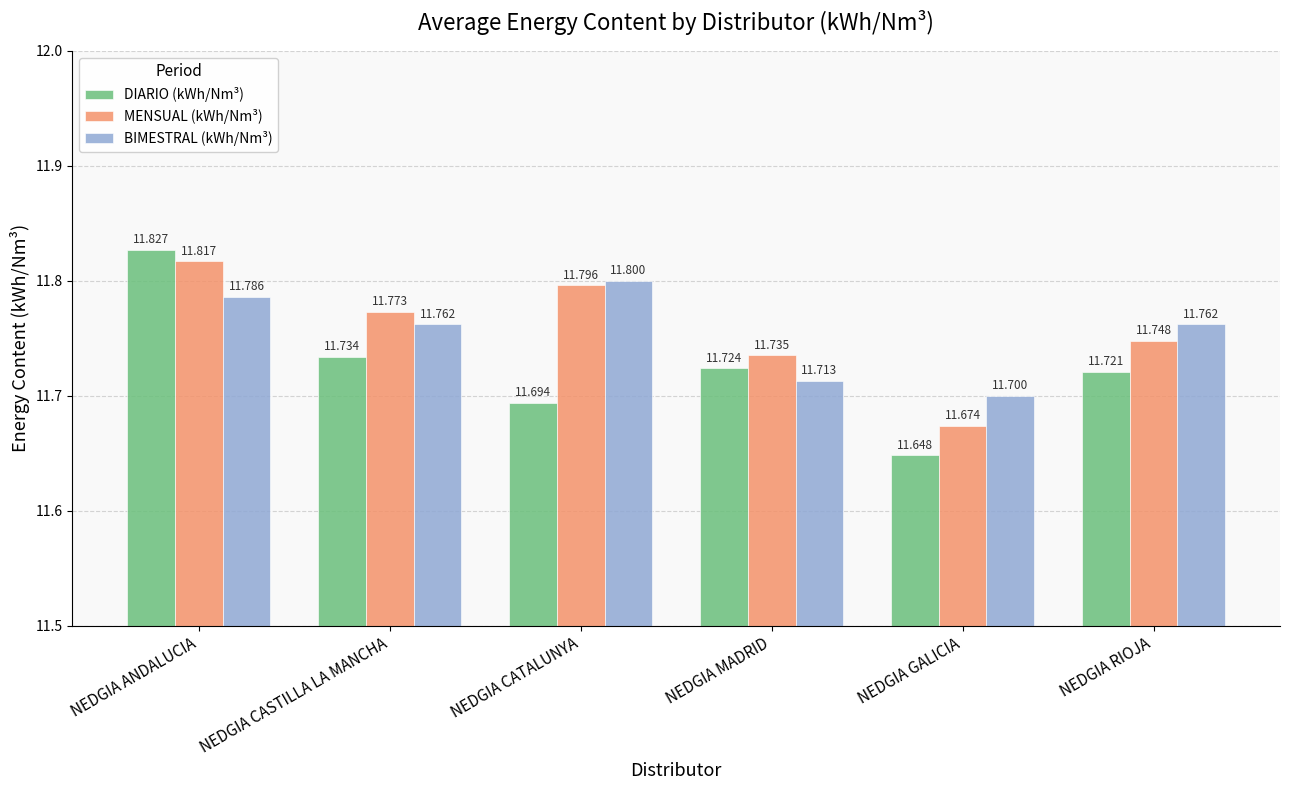

What is the label of the 4th bar from the left?

NEDGIA MADRID